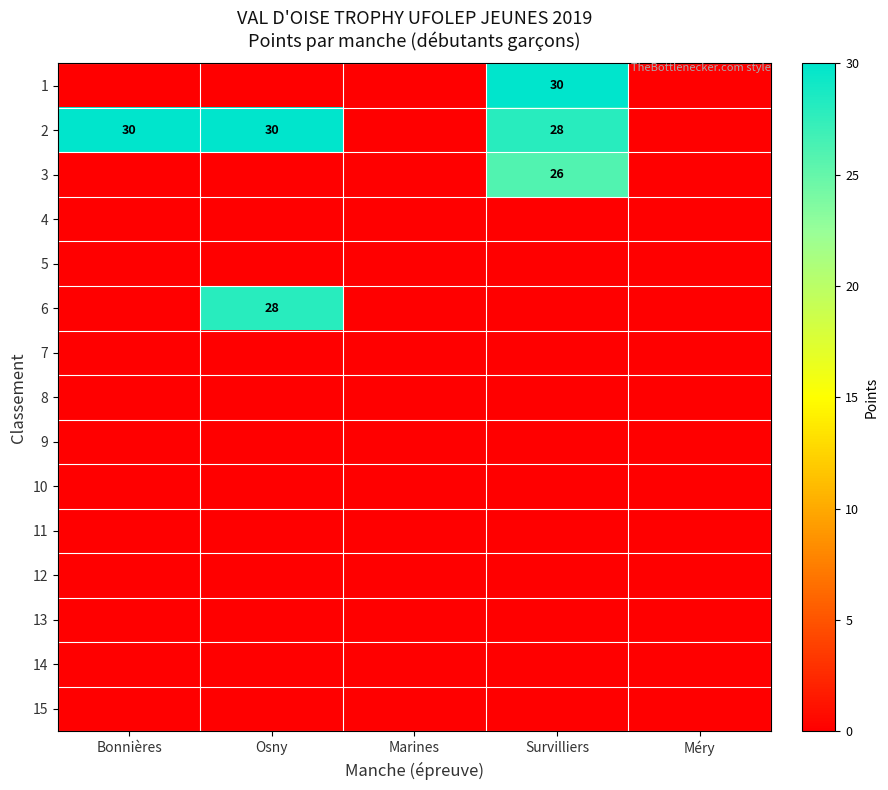

What is the difference between the highest and lowest values at Survilliers?

30